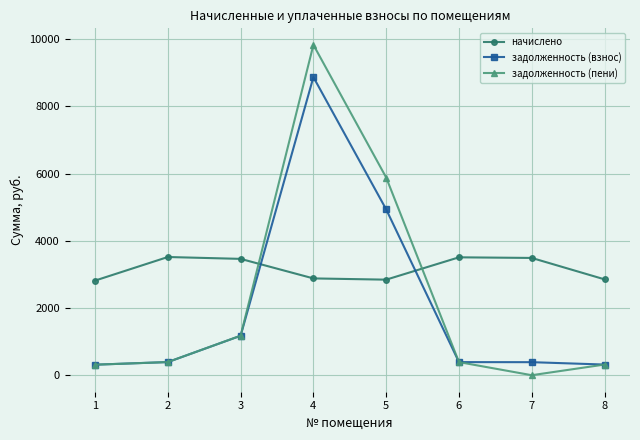

How many interior local peaks does the начислено series have?

2